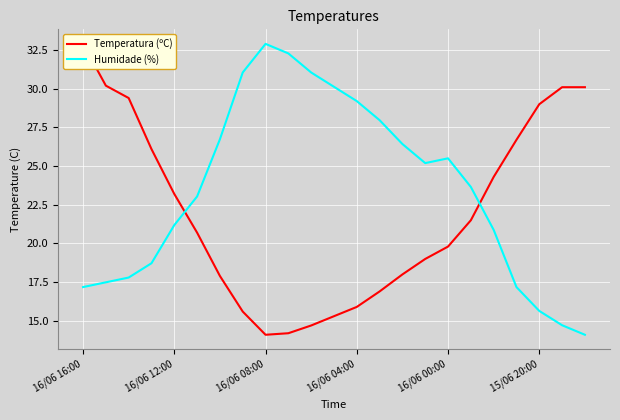

The value of Humidade (%) at 15/06 20:00 is 15.6. True or false?

True